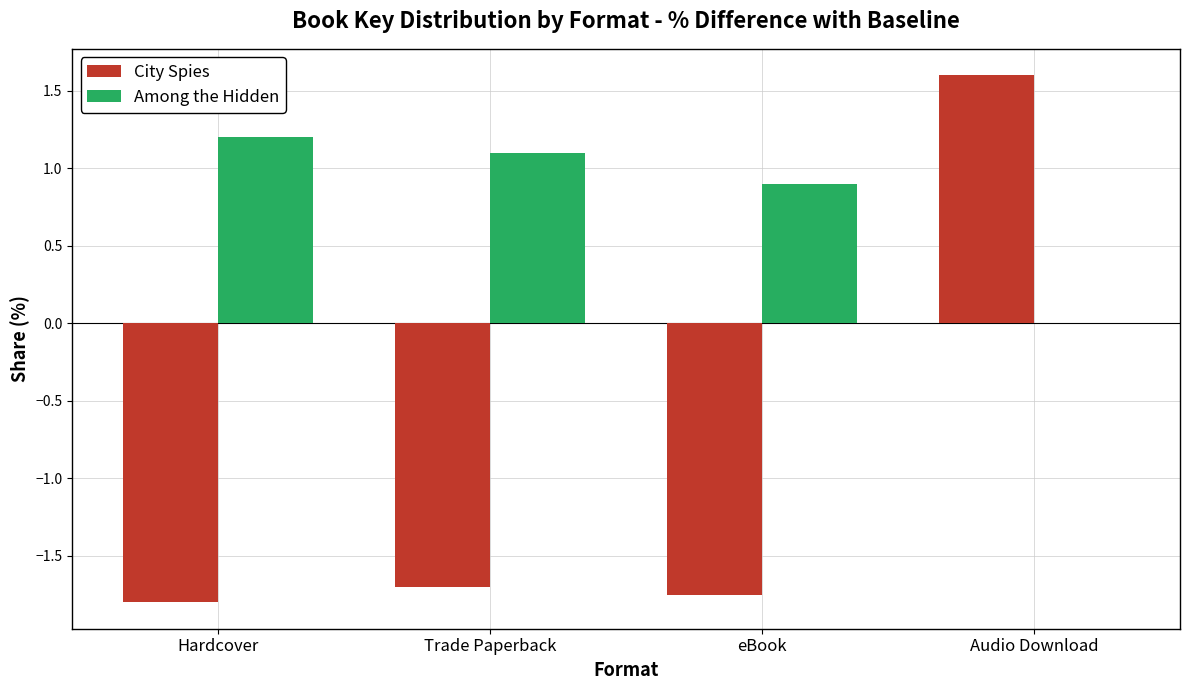

What is the sum of all Among the Hidden values?

3.2